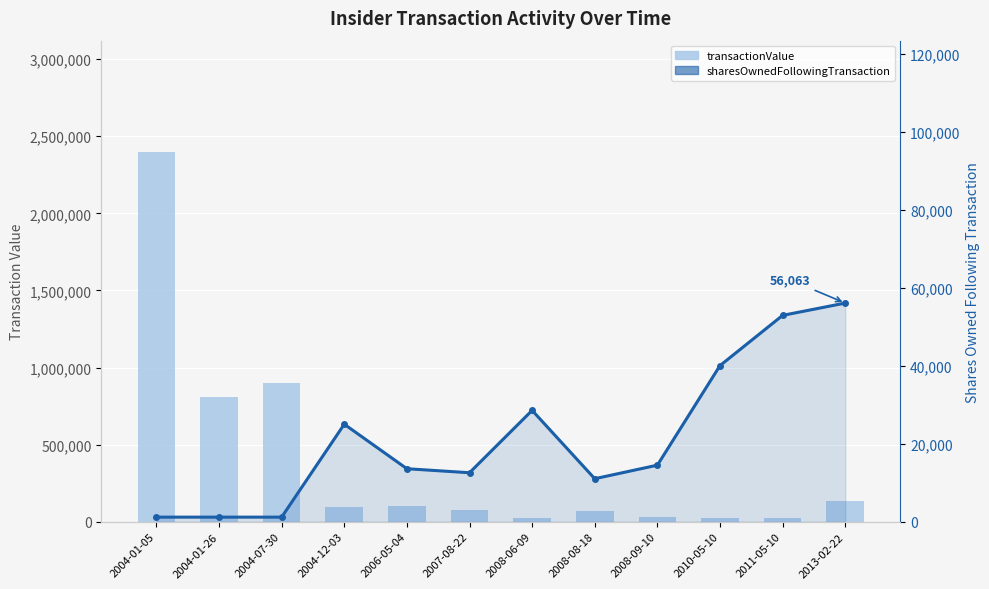

How many groups of bars are there?

12